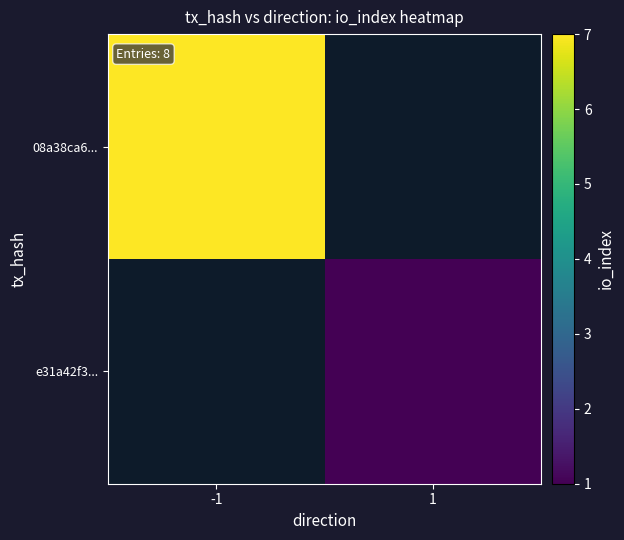

Is it true that e31a42f3... equals 0.3 at 1?

False